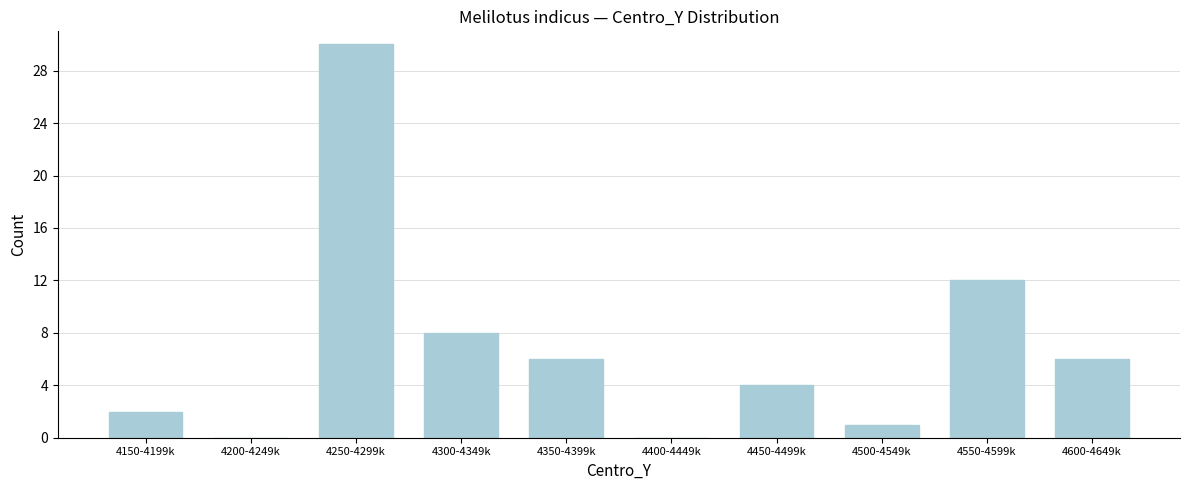

Reading right to left, what are all the values shown in this chart?

4600-4649k=6	4550-4599k=12	4500-4549k=1	4450-4499k=4	4400-4449k=0	4350-4399k=6	4300-4349k=8	4250-4299k=30	4200-4249k=0	4150-4199k=2